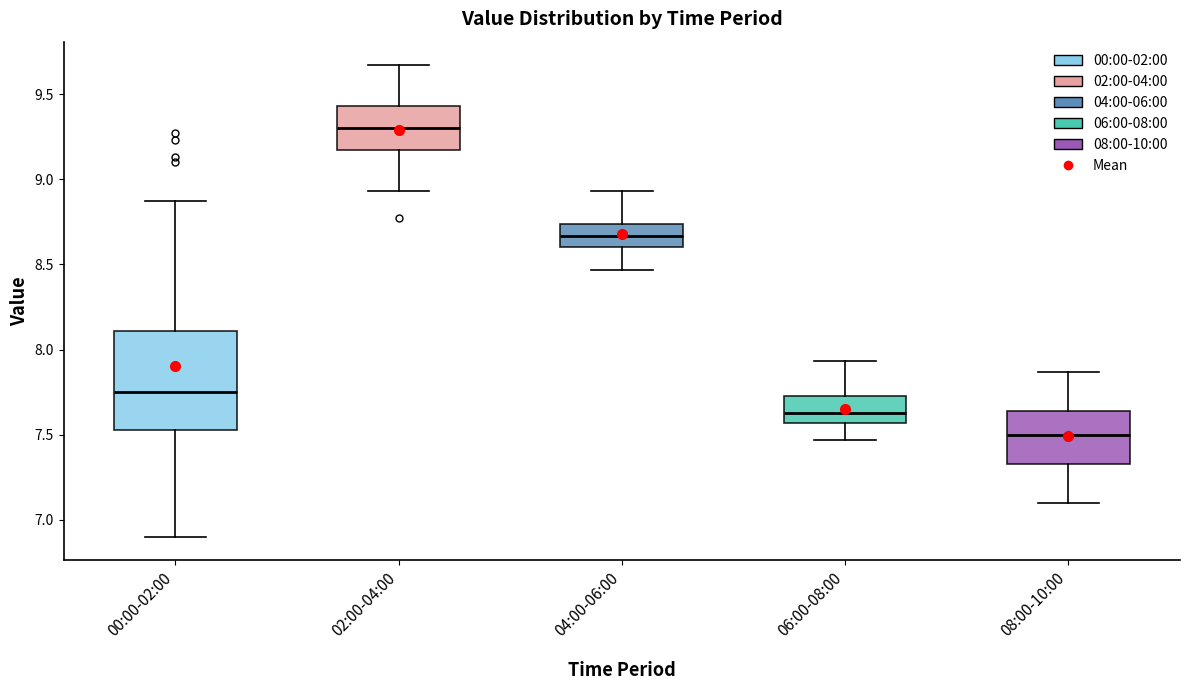

Where is the upper edge of the box for 08:00-10:00 on the y-axis? The values are not printed on the chart, so give them approximately, as read against the axis.

7.65